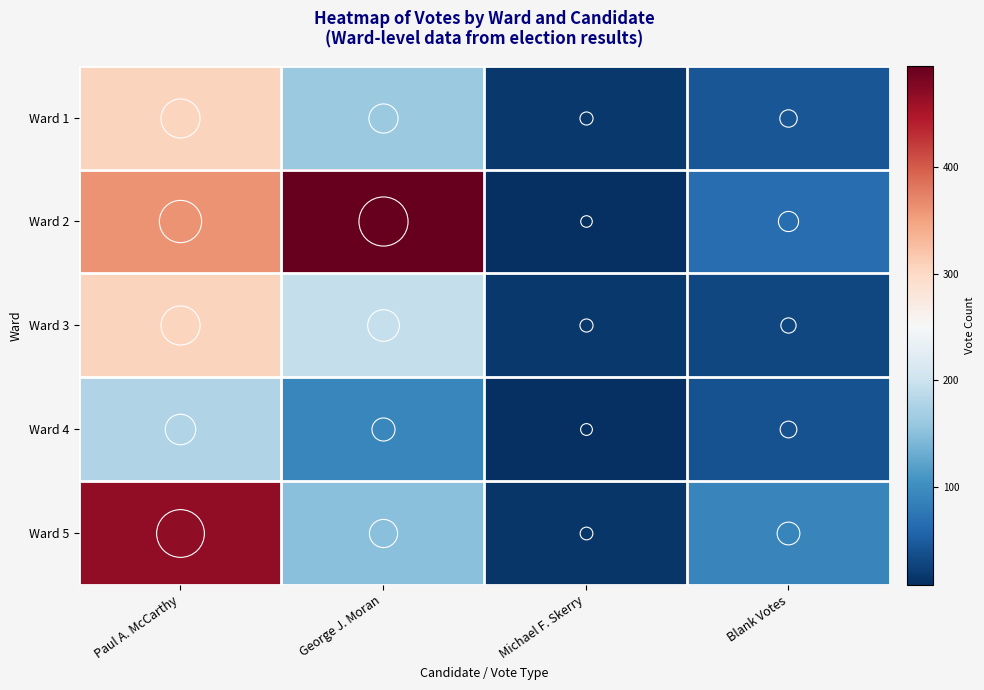

Which label corresponds to the largest value in the chart?

George J. Moran